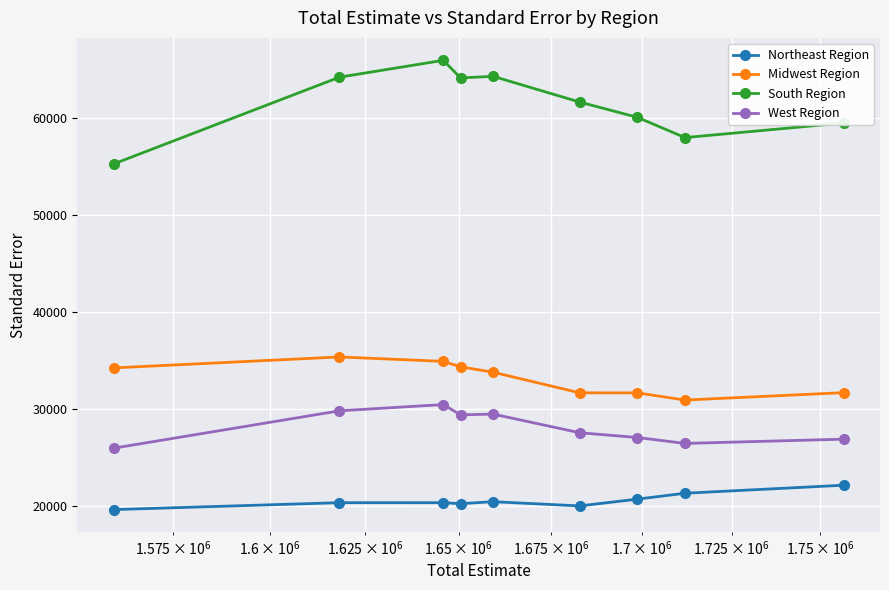

Which series has the largest total across all categories?

South Region